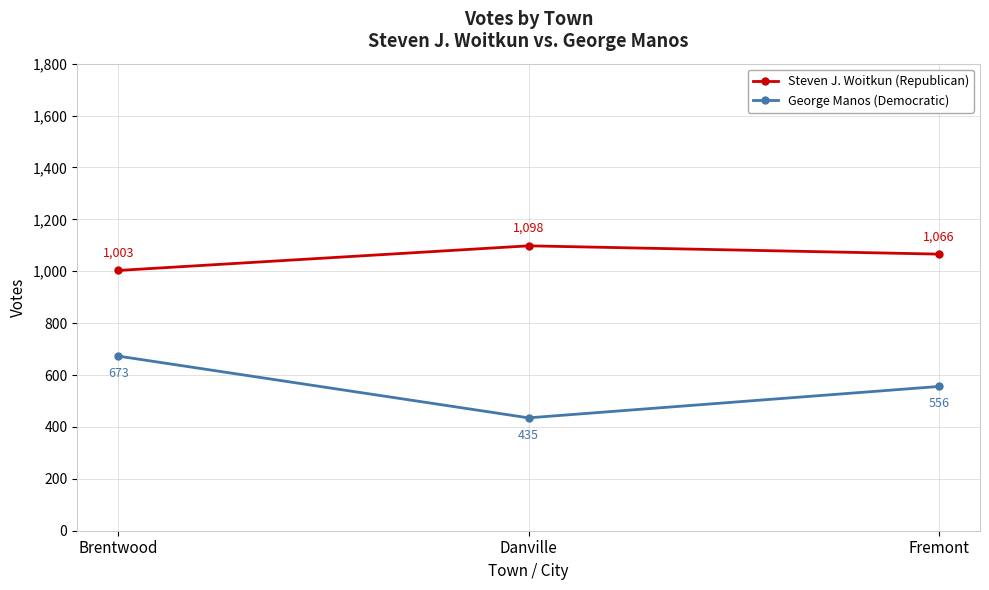

Reading left to right, transcribe all the data shown in this chart.

Steven J. Woitkun (Republican): 1003	1098	1066
George Manos (Democratic): 673	435	556